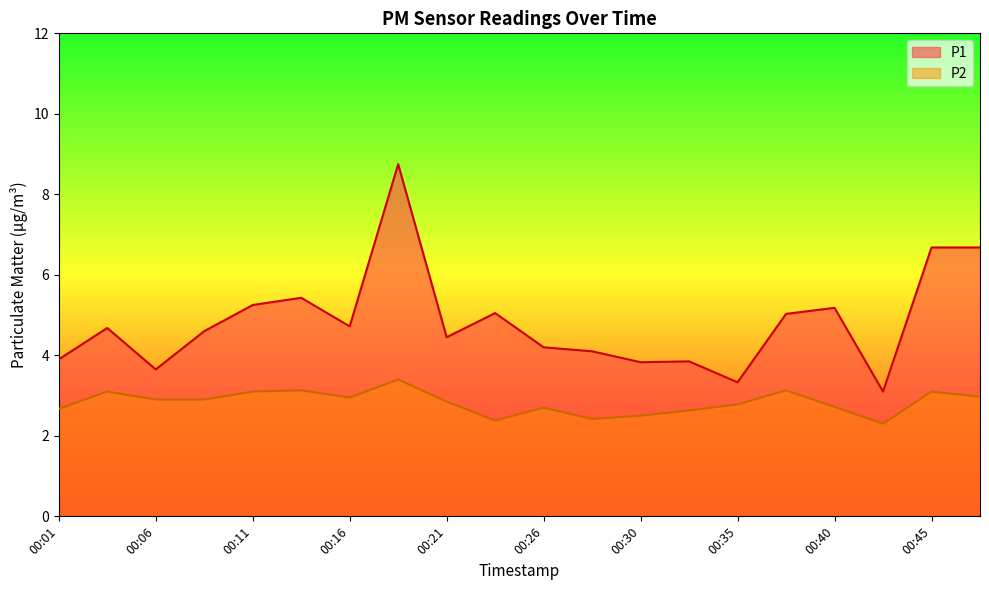

How many lines are shown in the chart?

2